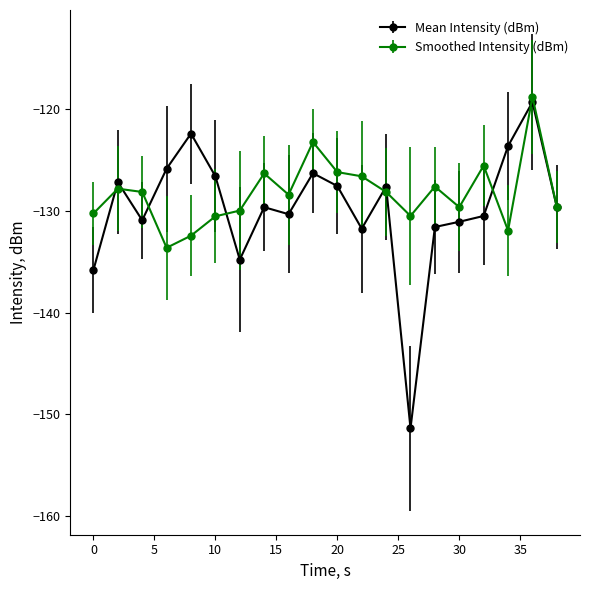

Rank the series by their maximum value, from lowest to highest.

Mean Intensity (dBm), Smoothed Intensity (dBm)